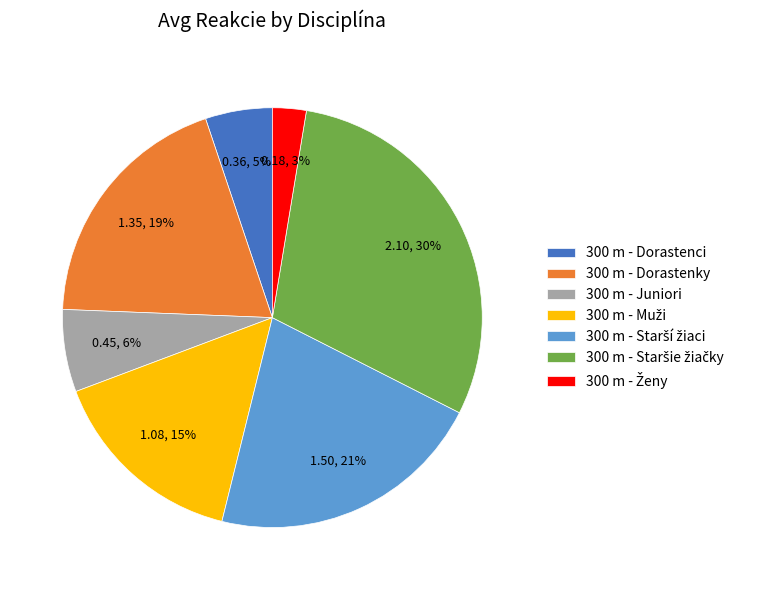

To the nearest percent, what is the average slice percentage?

14%